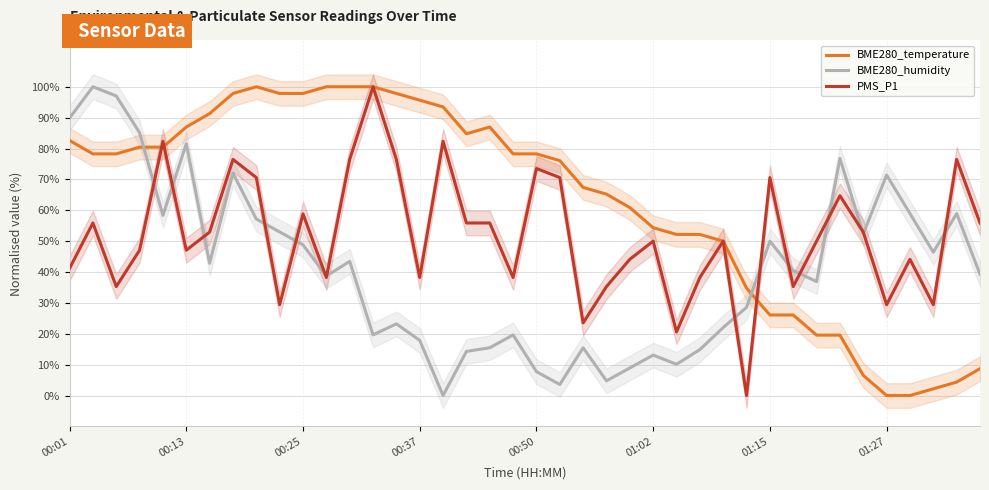

What is the total value across all series at 12?

219.9